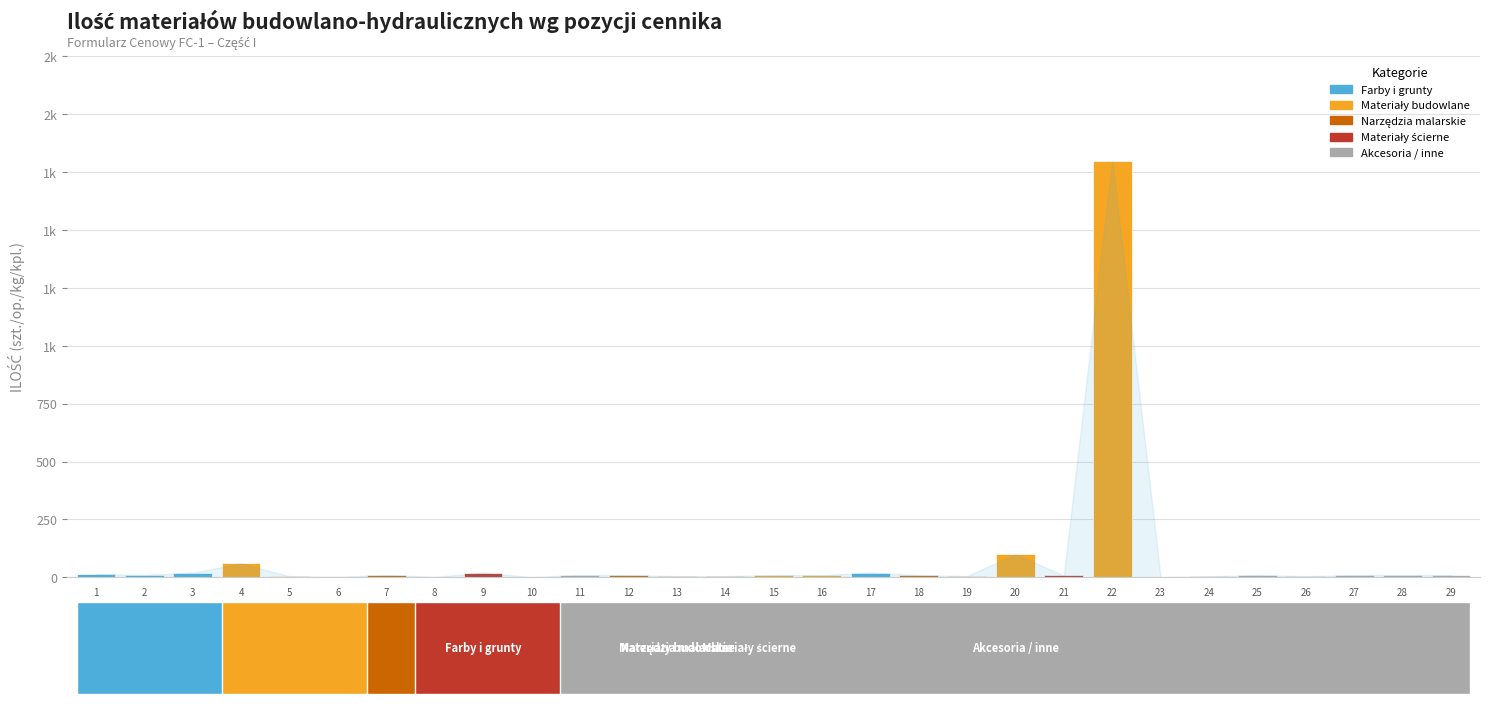

At which category does the chart reach its peak across all series?

22